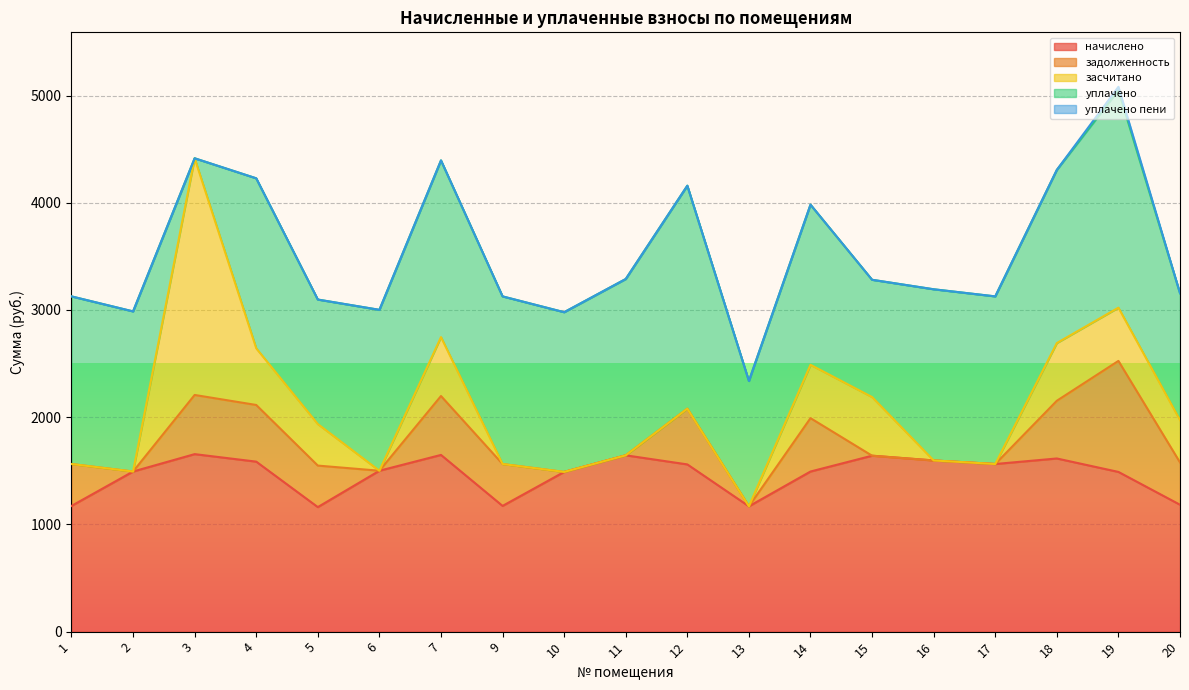

Reading left to right, what are all the values shown in this chart?

начислено: 1=1172.5	2=1493.2	3=1655.5	4=1585.4	5=1161.4	6=1500.6	7=1648.1	9=1172.5	10=1489.6	11=1644.4	12=1559.6	13=1168.8	14=1493.2	15=1640.7	16=1596.5	17=1563.3	18=1614.9	19=1489.6	20=1183.5
задолженность: 1=390.8	2=0.0	3=551.8	4=528.5	5=387.1	6=0.0	7=549.4	9=390.8	10=0.0	11=0.0	12=519.9	13=0.0	14=497.8	15=0.0	16=0.0	17=0.0	18=538.3	19=1035.2	20=394.5
засчитано: 1=0.0	2=0.0	3=2207.3	4=528.5	5=387.1	6=0.0	7=549.4	9=0.0	10=0.0	11=0.0	12=0.0	13=0.0	14=497.8	15=546.9	16=0.0	17=0.0	18=538.3	19=496.5	20=394.5
уплачено: 1=1563.3	2=1493.2	3=0.0	4=1585.4	5=1161.4	6=1500.6	7=1648.1	9=1563.3	10=1489.6	11=1644.4	12=2079.5	13=1168.8	14=1493.2	15=1093.8	16=1596.5	17=1563.3	18=1614.9	19=2028.3	20=1183.5
уплачено пени: 1=0.0	2=0.0	3=0.0	4=0.0	5=0.0	6=0.0	7=0.0	9=0.0	10=0.0	11=0.0	12=0.0	13=0.0	14=0.0	15=0.0	16=0.0	17=0.0	18=0.0	19=31.6	20=0.0